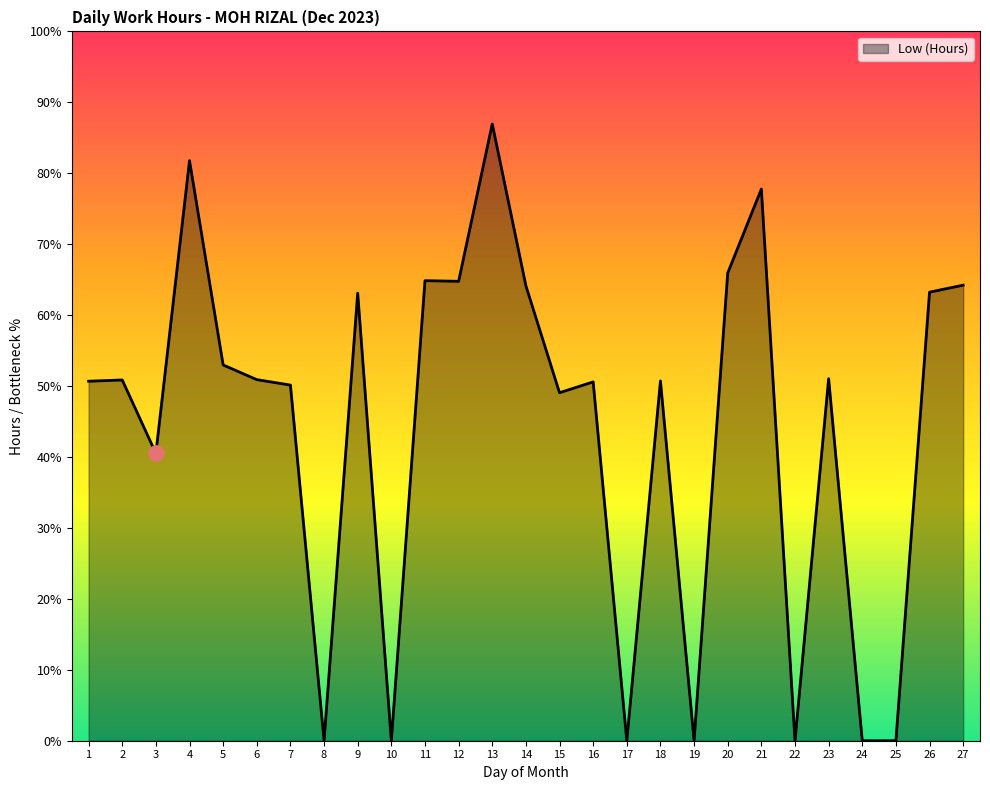

Is this an area chart (filled region under the line)?

Yes